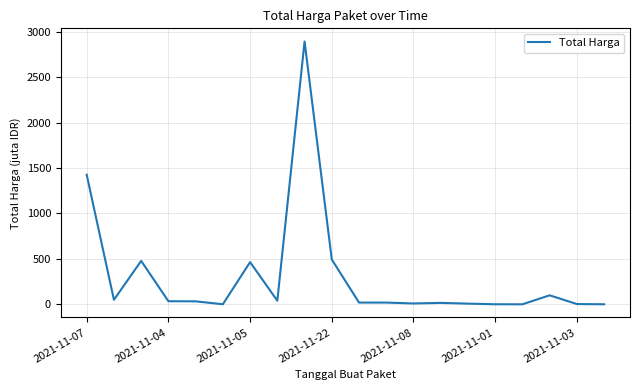

What is the difference between the maximum and minimum values?

2892.0